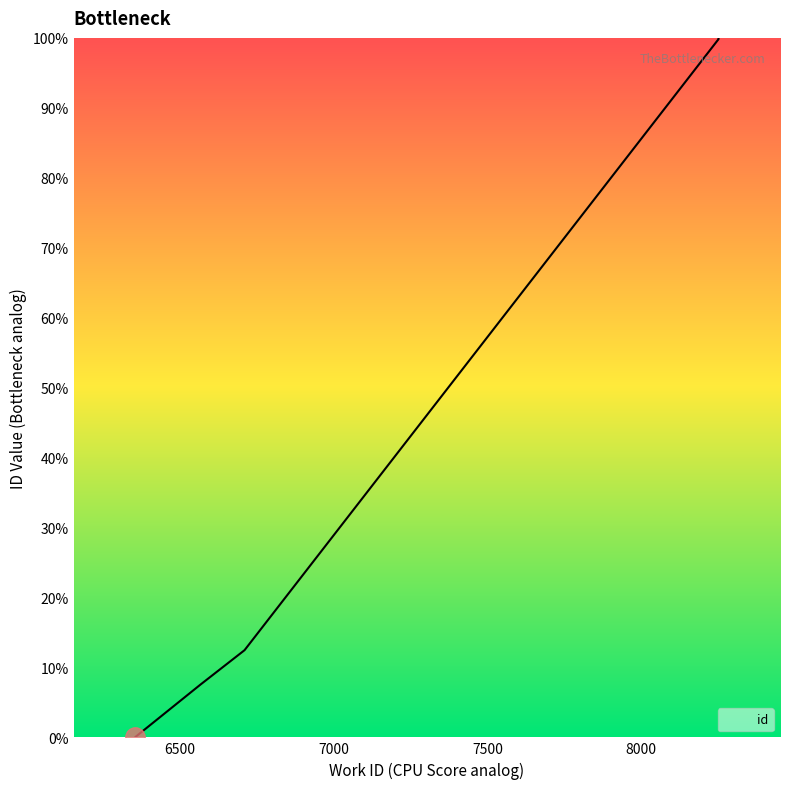

True or false: the data shows 16.9 at 6710.

False